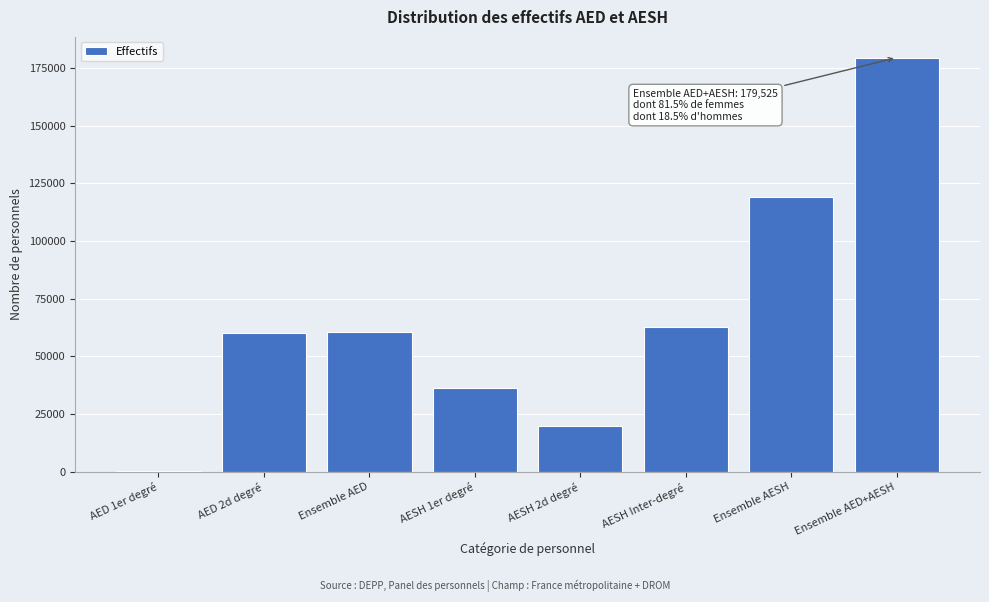

What is the sum of all values?

538575